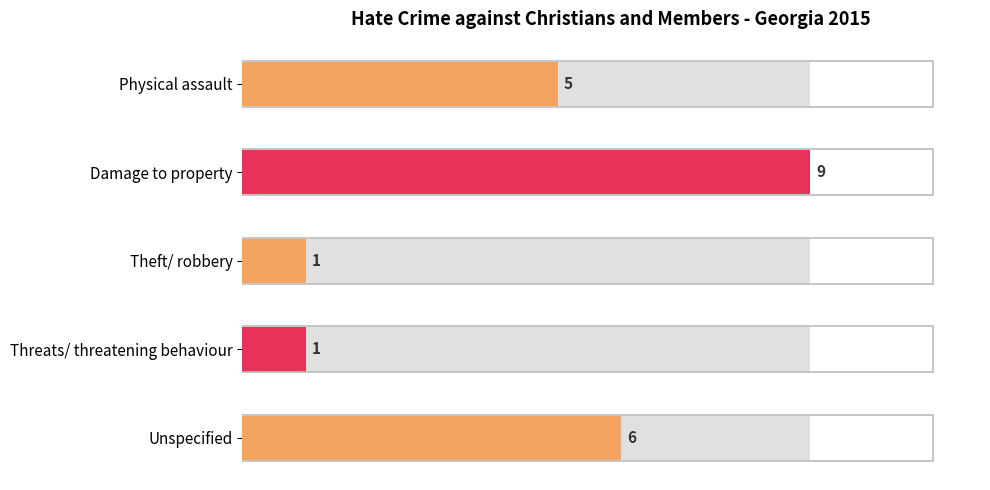

Is it true that the value at Theft/ robbery is 1?

True